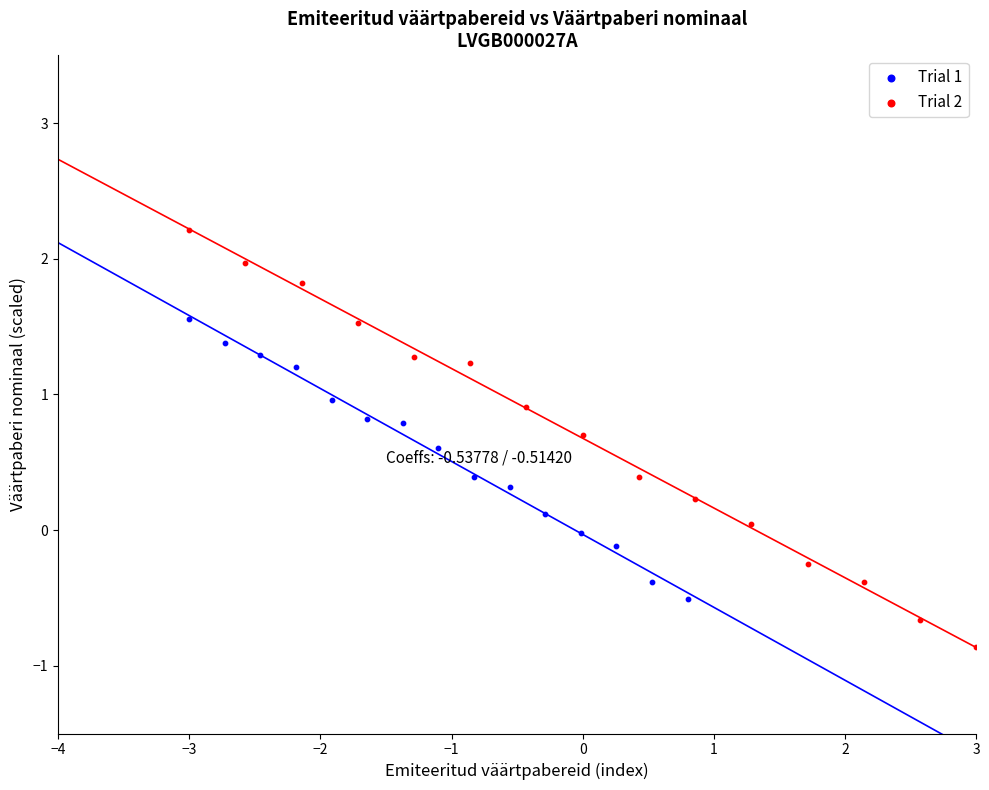

Which series reaches the maximum Y coordinate?

Trial 2